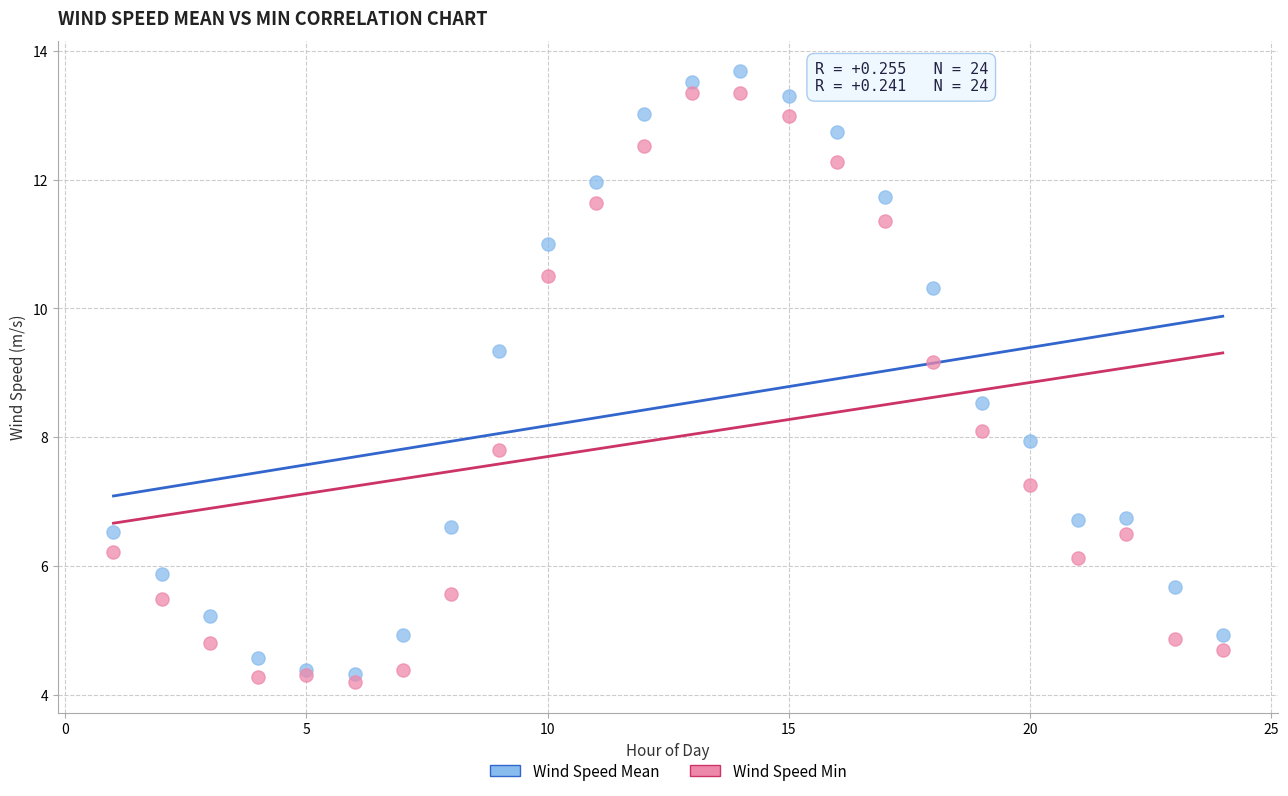

Which series has the largest Y range (max minus min)?

Wind Speed Mean